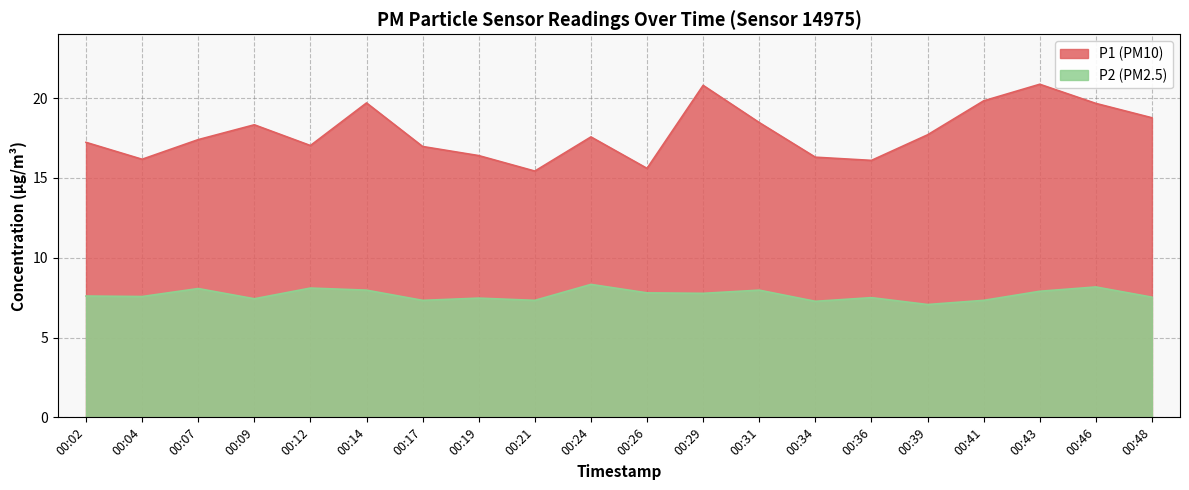

What is the value of the P2 point at the 18th from the left?

7.9